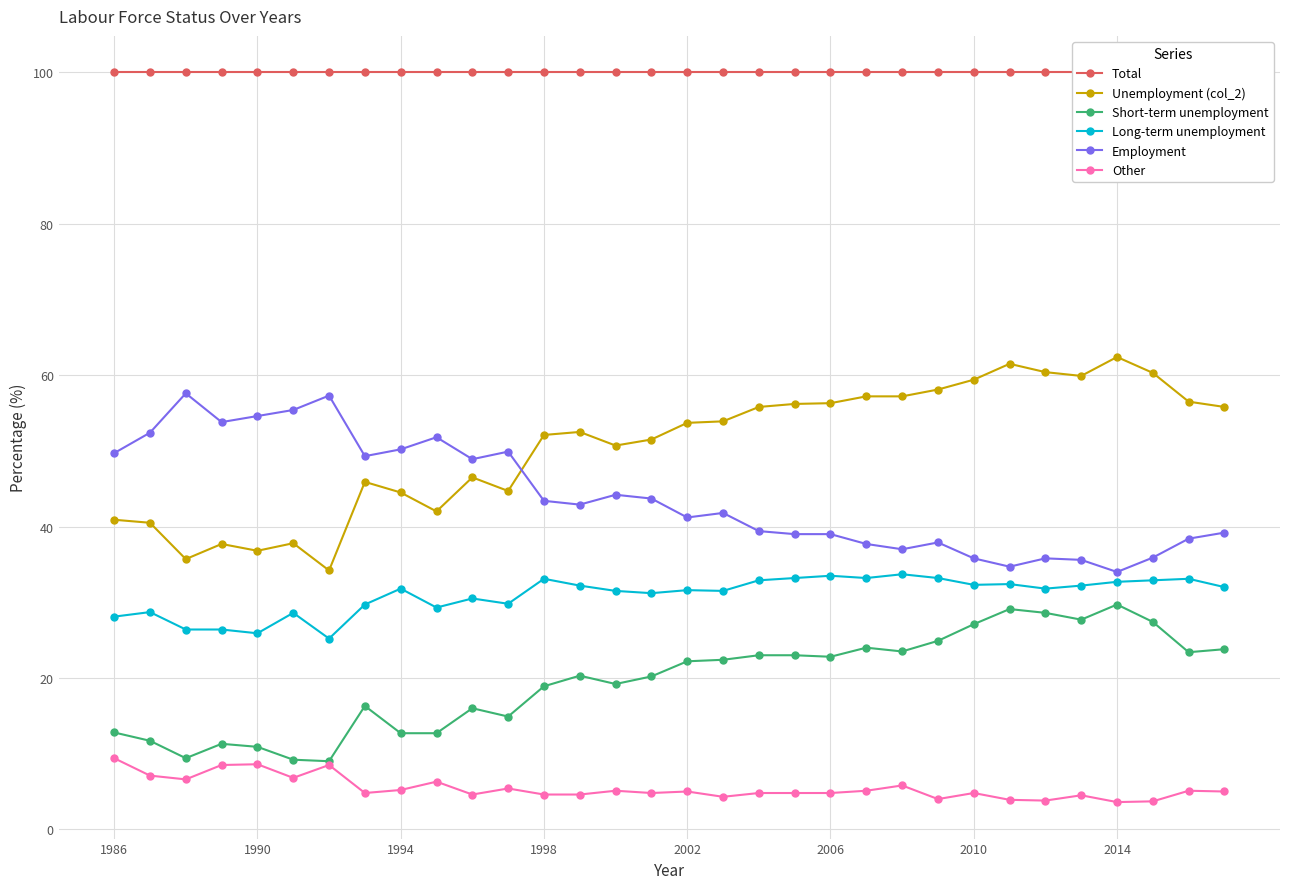

What value does the Short-term unemployment series have at 18?

23.0